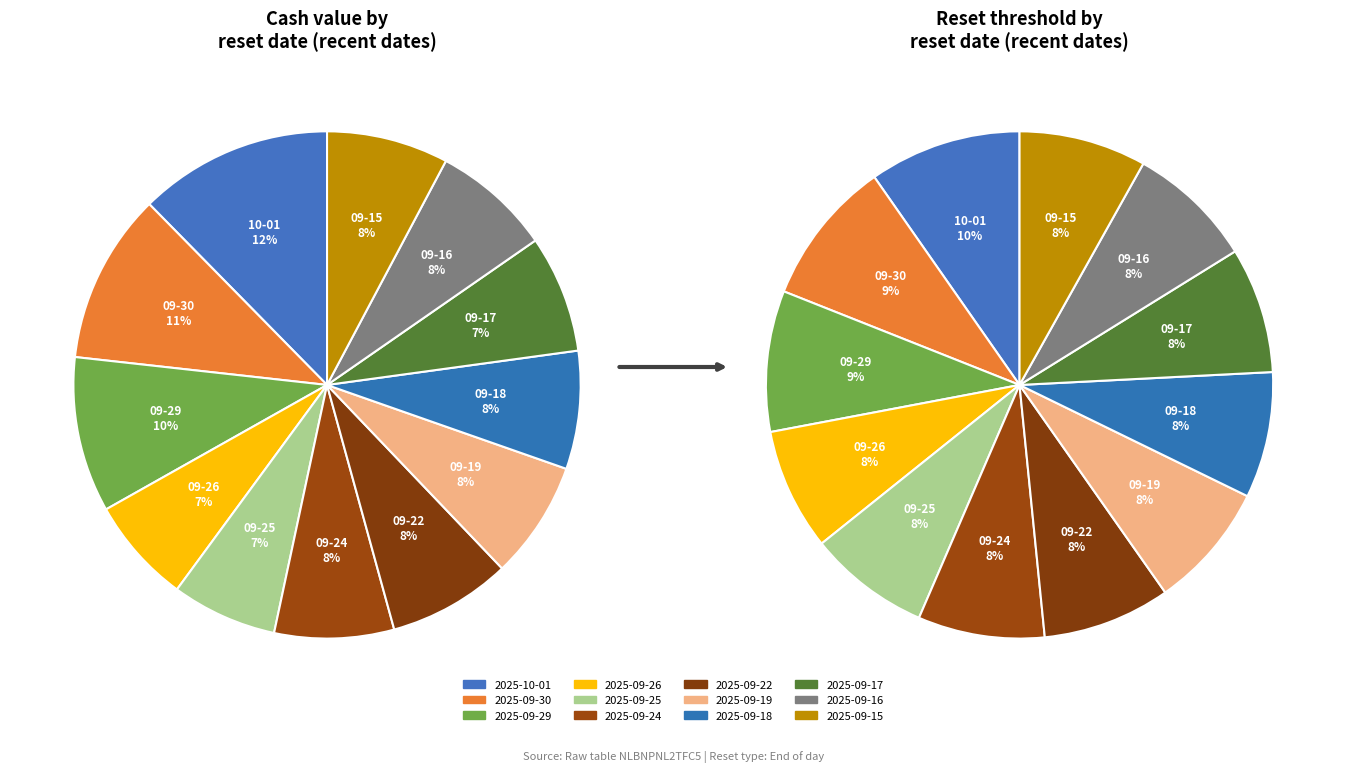

To the nearest percent, what portion does 2025-09-16 represent?

8%